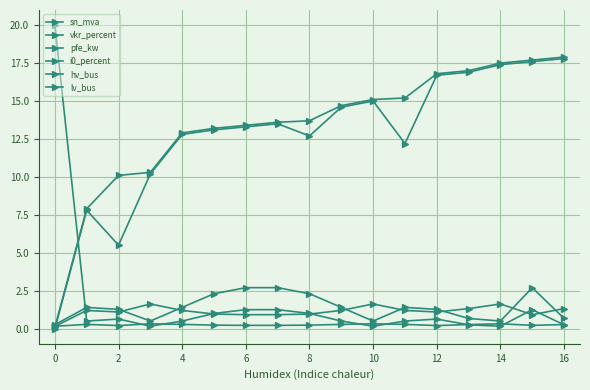

Does the chart display data point markers on the line(s)?

Yes